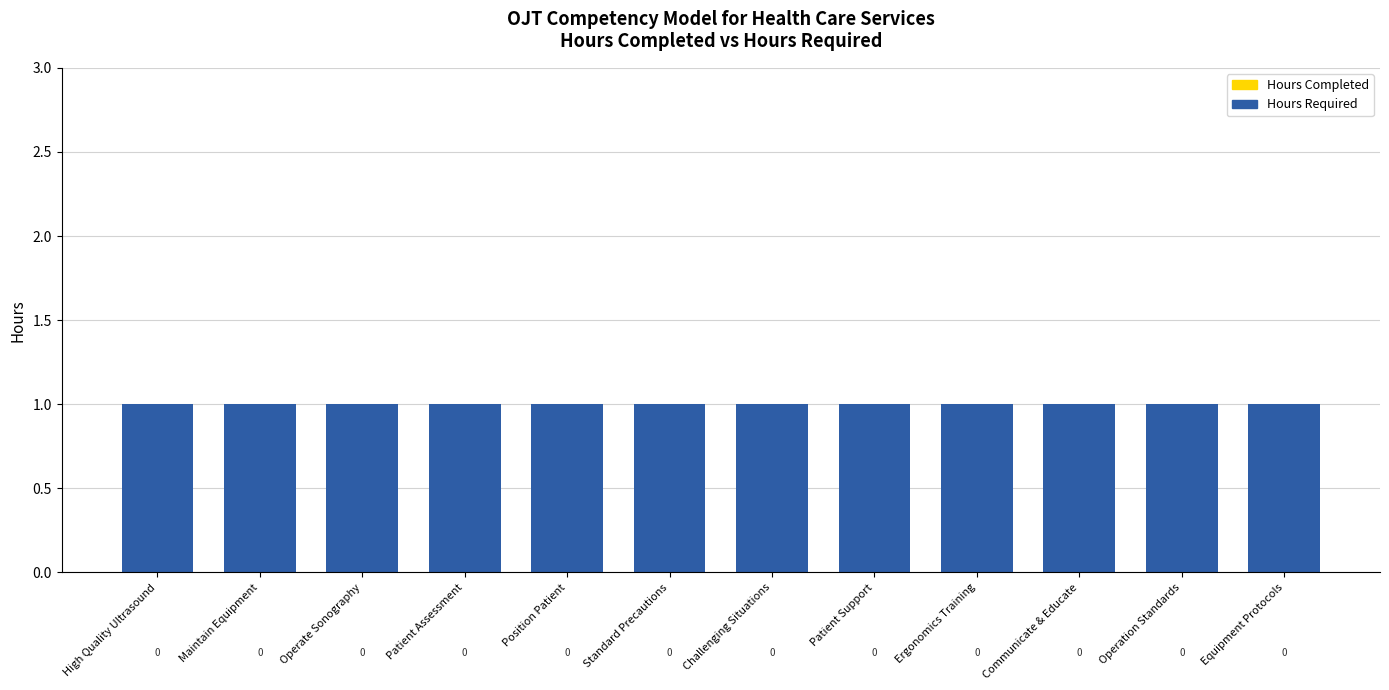

Which category has the lowest value in the Hours Required series?

High Quality Ultrasound